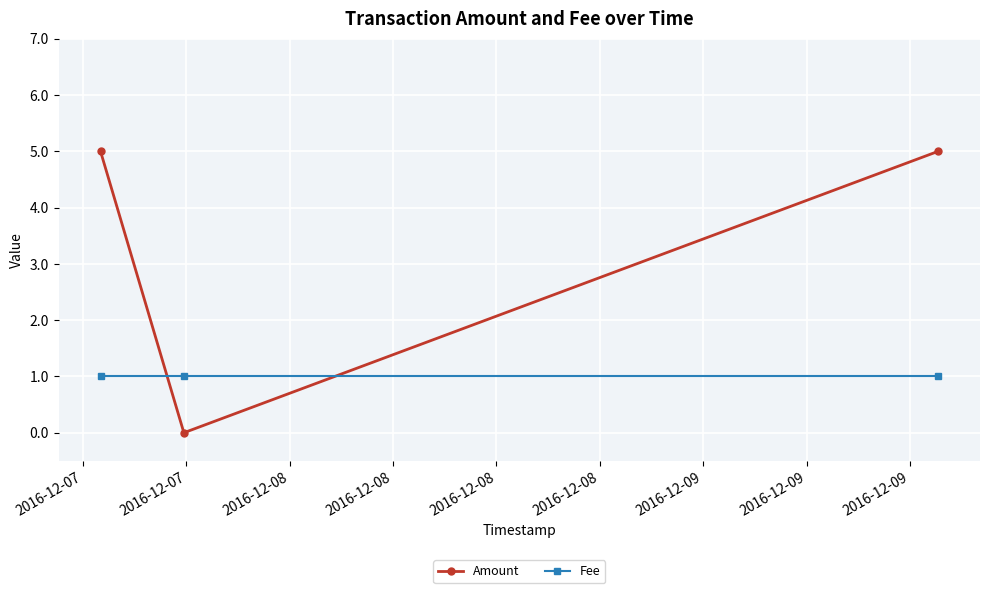

Does the chart have visible grid lines?

Yes